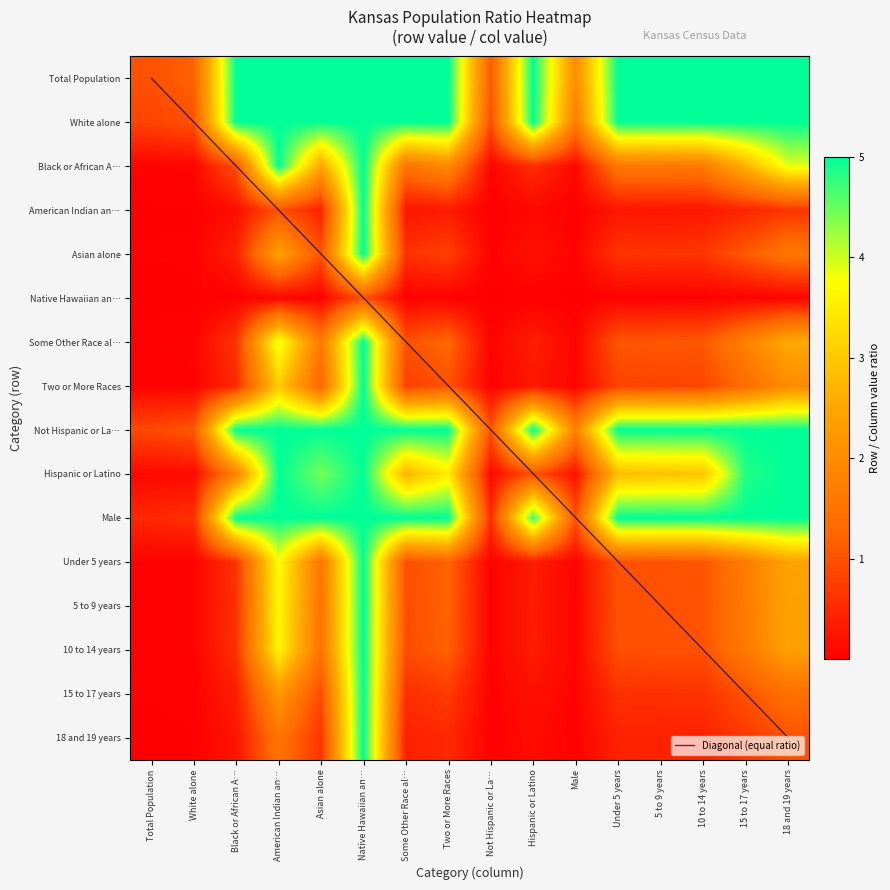

Rank the categories by 10 to 14 years value from lowest to highest.

Total Population, Not Hispanic or La…, White alone, Male, Hispanic or Latino, Black or African A…, Some Other Race al…, Under 5 years, 5 to 9 years, 10 to 14 years, Two or More Races, Asian alone, 15 to 17 years, 18 and 19 years, American Indian an…, Native Hawaiian an…